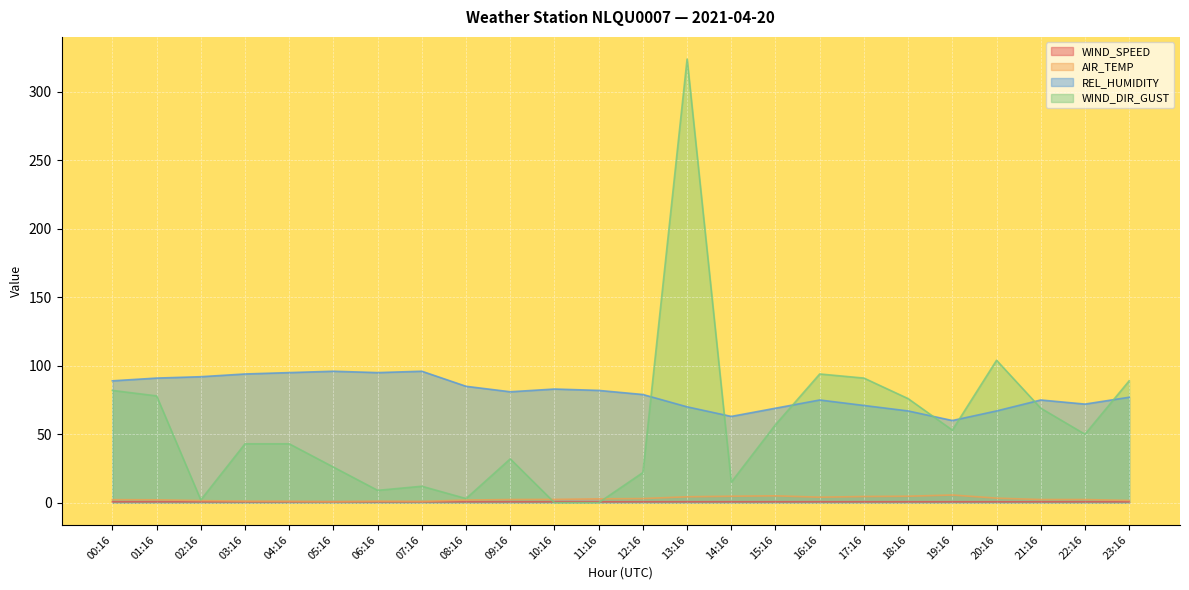

How many WIND_SPEED values are between 0 and 1?

24